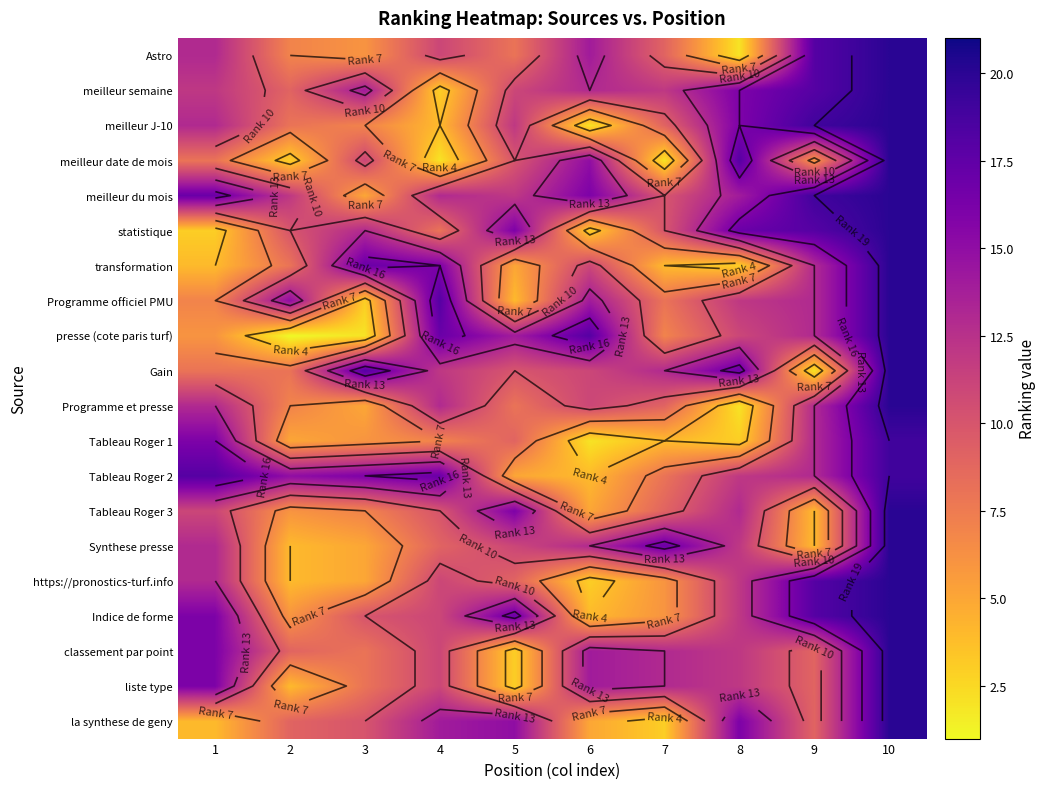

Rank the series at 2 from lowest to highest value.

presse (cote paris turf), meilleur date de mois, Synthese presse, https://pronostics-turf.info, liste type, Tableau Roger 1, Tableau Roger 3, Indice de forme, Astro, Programme et presse, meilleur J-10, transformation, Gain, meilleur semaine, classement par point, la synthese de geny, statistique, meilleur du mois, Programme officiel PMU, Tableau Roger 2